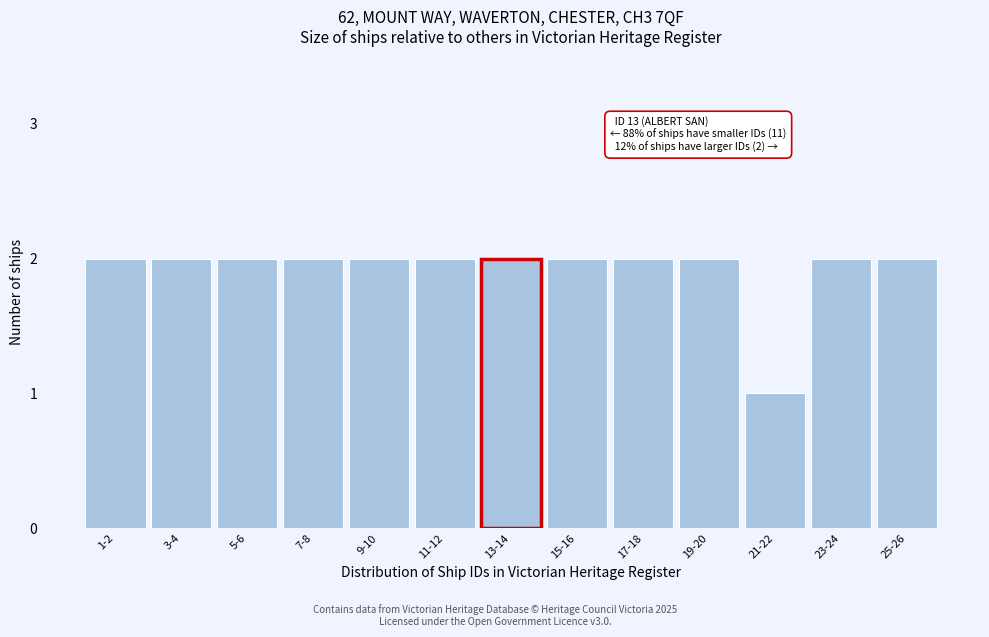

Reading left to right, transcribe all the data shown in this chart.

1-2=2	3-4=2	5-6=2	7-8=2	9-10=2	11-12=2	13-14=2	15-16=2	17-18=2	19-20=2	21-22=1	23-24=2	25-26=2